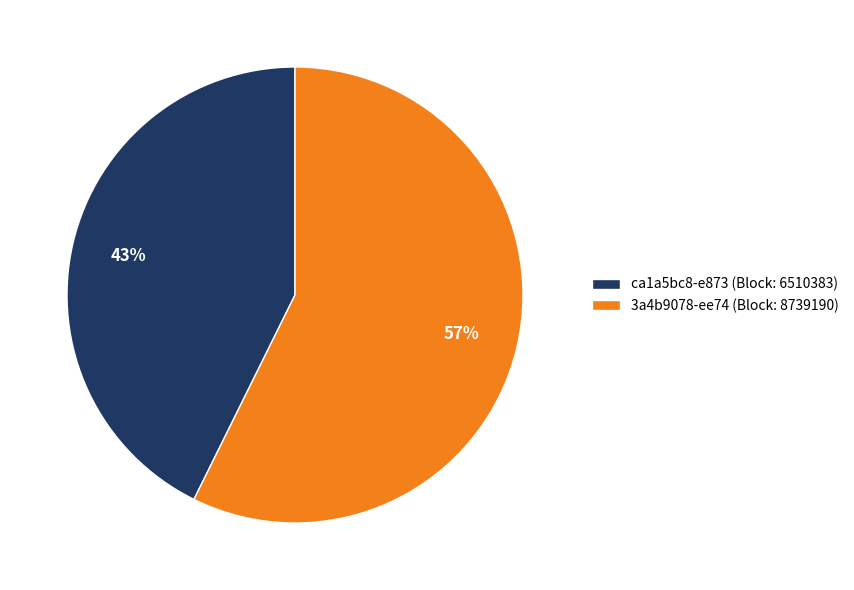

How many segments does this pie chart have?

2